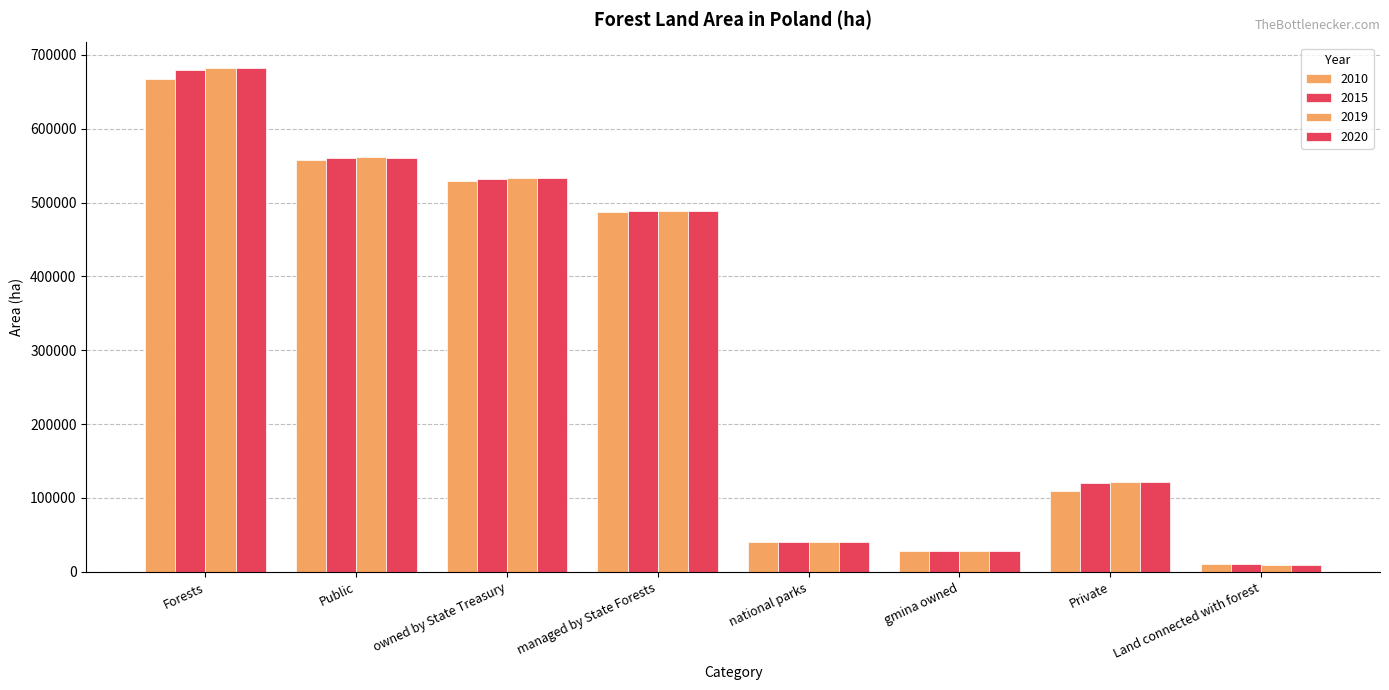

Which category has the highest value across all series?

Forests